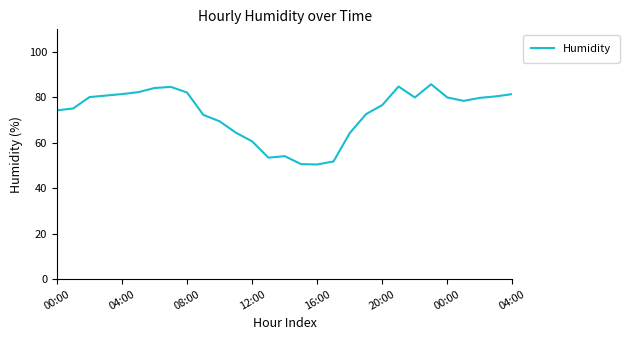

What is the smallest value displayed?

50.5